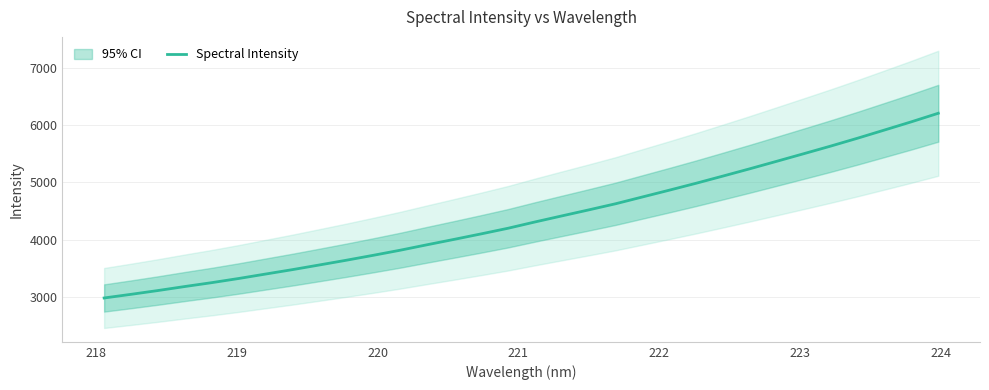

Reading left to right, what are all the values shown in this chart?

2979.9	3043.8	3110.2	3180.5	3248.2	3321.0	3398.8	3476.2	3557.9	3640.6	3726.7	3815.7	3911.2	4005.1	4100.6	4199.1	4309.0	4415.0	4520.3	4627.6	4746.8	4865.7	4987.1	5113.0	5240.6	5371.5	5503.4	5636.4	5774.3	5917.0	6060.7	6210.1